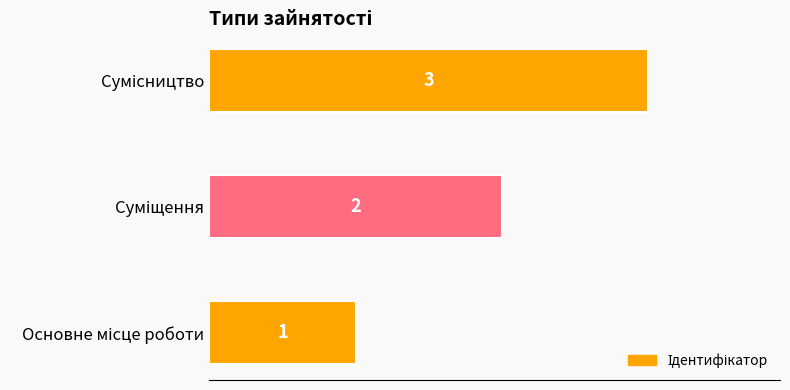

What value does the data have at Основне місце роботи?

1